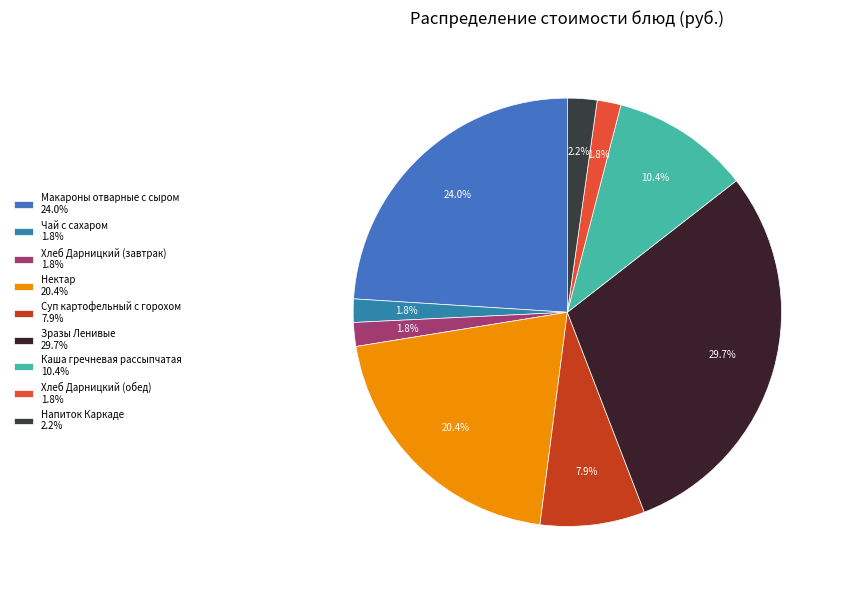

Count the number of slices in the pie.

9